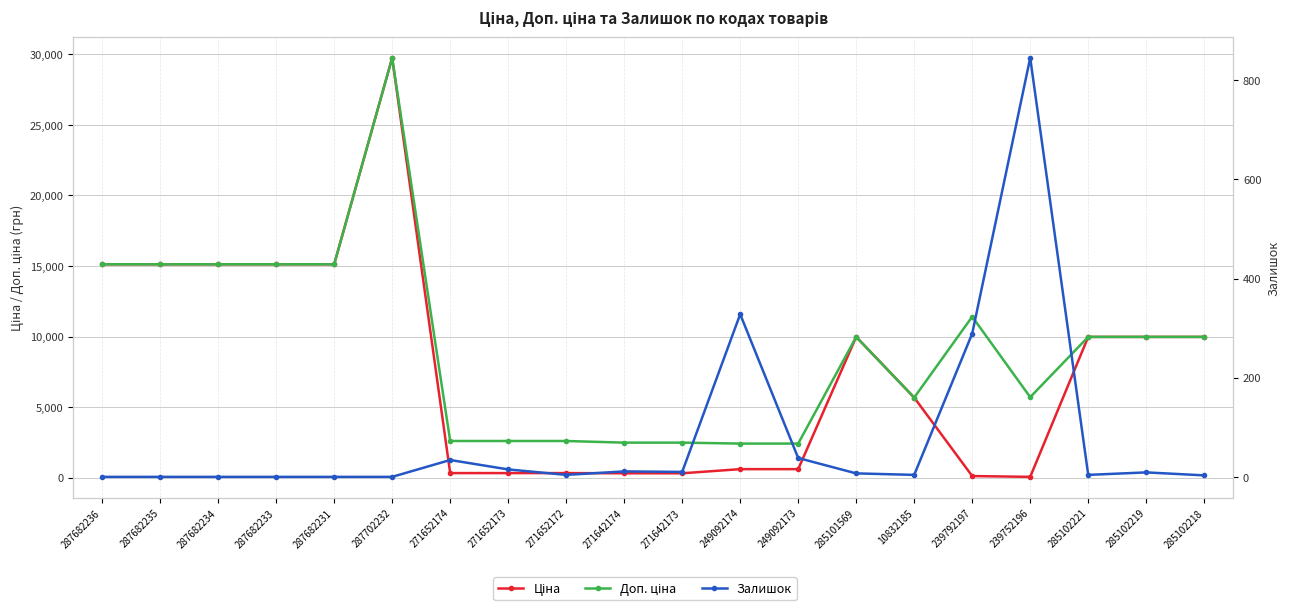

List the series in order of their peak value, lowest first.

Залишок, Ціна, Доп. ціна